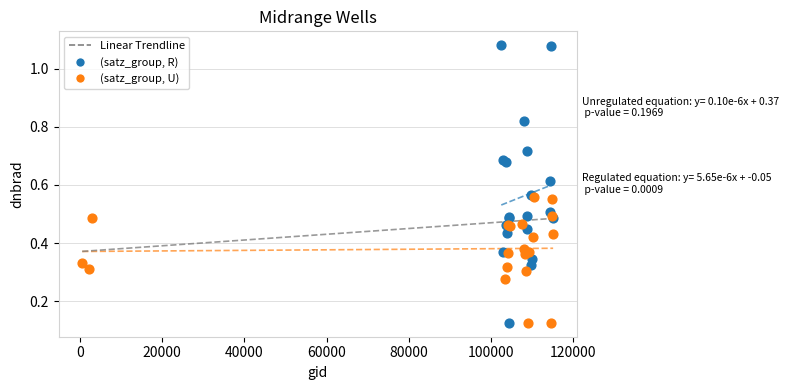

Which series contains the highest Y value?

(satz_group, R)